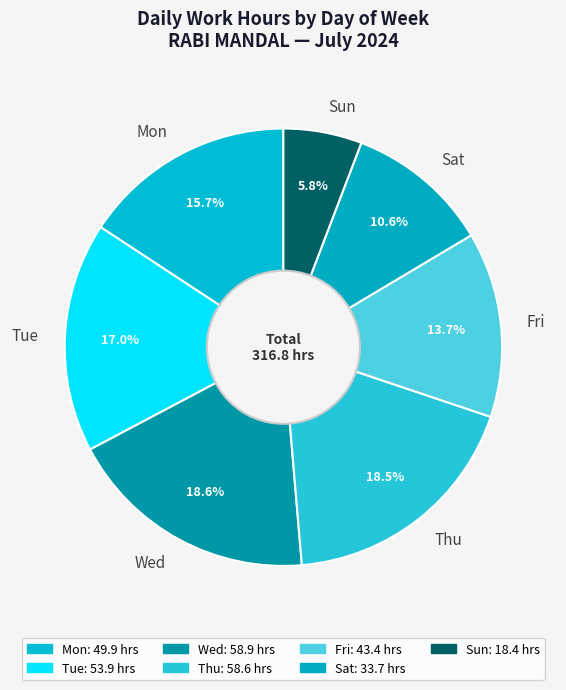

Between Wed and Sat, which is larger?

Wed